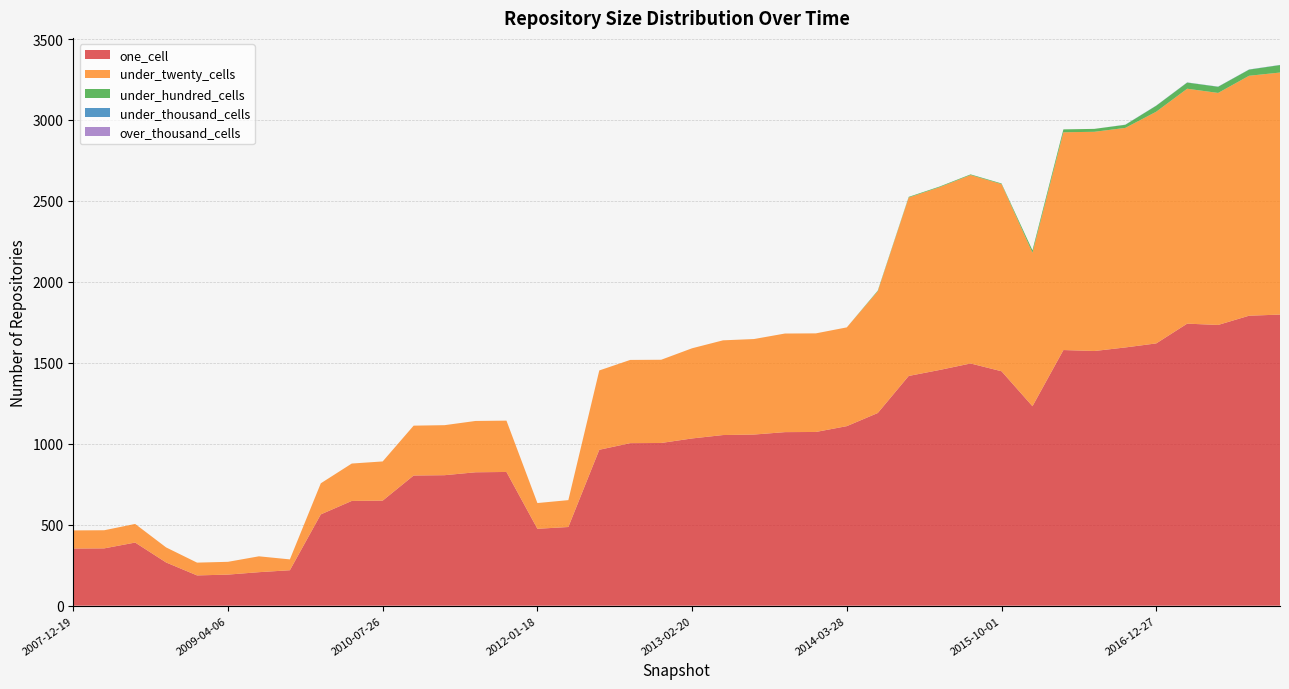

Reading right to left, what are all the values shown in this chart?

one_cell: 2017-12-22=1798	2017-10-12=1791	2017-07-24=1734	2017-04-12=1742	2016-12-27=1620	2016-10-07=1595	2016-07-04=1573	2016-04-05=1579	2016-01-04=1232	2015-10-01=1448	2015-07-03=1496	2015-04-09=1456	2015-01-19=1419	2014-09-08=1190	2014-03-28=1109	2013-12-20=1073	2013-09-10=1072	2013-07-09=1057	2013-05-21=1054	2013-02-20=1033	2012-12-11=1005	2012-10-31=1004	2012-07-13=963	2012-03-26=486	2012-01-18=475	2011-09-05=826	2011-06-10=824	2011-02-21=806	2010-11-17=804	2010-07-26=649	2010-04-01=647	2009-12-16=564	2009-09-25=219	2009-06-17=207	2009-04-06=192	2008-12-17=187	2008-10-10=267	2008-06-27=390	2008-04-01=354	2007-12-19=353
under_twenty_cells: 2017-12-22=1495	2017-10-12=1482	2017-07-24=1433	2017-04-12=1451	2016-12-27=1431	2016-10-07=1356	2016-07-04=1354	2016-04-05=1345	2016-01-04=948	2015-10-01=1156	2015-07-03=1164	2015-04-09=1129	2015-01-19=1102	2014-09-08=752	2014-03-28=610	2013-12-20=609	2013-09-10=609	2013-07-09=590	2013-05-21=585	2013-02-20=557	2012-12-11=514	2012-10-31=514	2012-07-13=490	2012-03-26=166	2012-01-18=159	2011-09-05=317	2011-06-10=317	2011-02-21=309	2010-11-17=308	2010-07-26=242	2010-04-01=231	2009-12-16=192	2009-09-25=67	2009-06-17=98	2009-04-06=79	2008-12-17=79	2008-10-10=93	2008-06-27=115	2008-04-01=112	2007-12-19=112
under_hundred_cells: 2017-12-22=46	2017-10-12=38	2017-07-24=38	2017-04-12=38	2016-12-27=37	2016-10-07=19	2016-07-04=18	2016-04-05=18	2016-01-04=15	2015-10-01=4	2015-07-03=4	2015-04-09=4	2015-01-19=4	2014-09-08=4	2014-03-28=0	2013-12-20=0	2013-09-10=0	2013-07-09=0	2013-05-21=0	2013-02-20=0	2012-12-11=0	2012-10-31=0	2012-07-13=0	2012-03-26=0	2012-01-18=0	2011-09-05=0	2011-06-10=0	2011-02-21=0	2010-11-17=0	2010-07-26=0	2010-04-01=0	2009-12-16=0	2009-09-25=0	2009-06-17=0	2009-04-06=0	2008-12-17=0	2008-10-10=0	2008-06-27=0	2008-04-01=0	2007-12-19=0
under_thousand_cells: 2017-12-22=1	2017-10-12=1	2017-07-24=1	2017-04-12=1	2016-12-27=1	2016-10-07=1	2016-07-04=0	2016-04-05=0	2016-01-04=0	2015-10-01=0	2015-07-03=0	2015-04-09=0	2015-01-19=0	2014-09-08=0	2014-03-28=0	2013-12-20=0	2013-09-10=0	2013-07-09=0	2013-05-21=0	2013-02-20=0	2012-12-11=0	2012-10-31=0	2012-07-13=0	2012-03-26=0	2012-01-18=0	2011-09-05=0	2011-06-10=0	2011-02-21=0	2010-11-17=0	2010-07-26=0	2010-04-01=0	2009-12-16=0	2009-09-25=0	2009-06-17=0	2009-04-06=0	2008-12-17=0	2008-10-10=0	2008-06-27=0	2008-04-01=0	2007-12-19=0
over_thousand_cells: 2017-12-22=0	2017-10-12=0	2017-07-24=0	2017-04-12=0	2016-12-27=0	2016-10-07=0	2016-07-04=0	2016-04-05=0	2016-01-04=0	2015-10-01=0	2015-07-03=0	2015-04-09=0	2015-01-19=0	2014-09-08=0	2014-03-28=0	2013-12-20=0	2013-09-10=0	2013-07-09=0	2013-05-21=0	2013-02-20=0	2012-12-11=0	2012-10-31=0	2012-07-13=0	2012-03-26=0	2012-01-18=0	2011-09-05=0	2011-06-10=0	2011-02-21=0	2010-11-17=0	2010-07-26=0	2010-04-01=0	2009-12-16=0	2009-09-25=0	2009-06-17=0	2009-04-06=0	2008-12-17=0	2008-10-10=0	2008-06-27=0	2008-04-01=0	2007-12-19=0